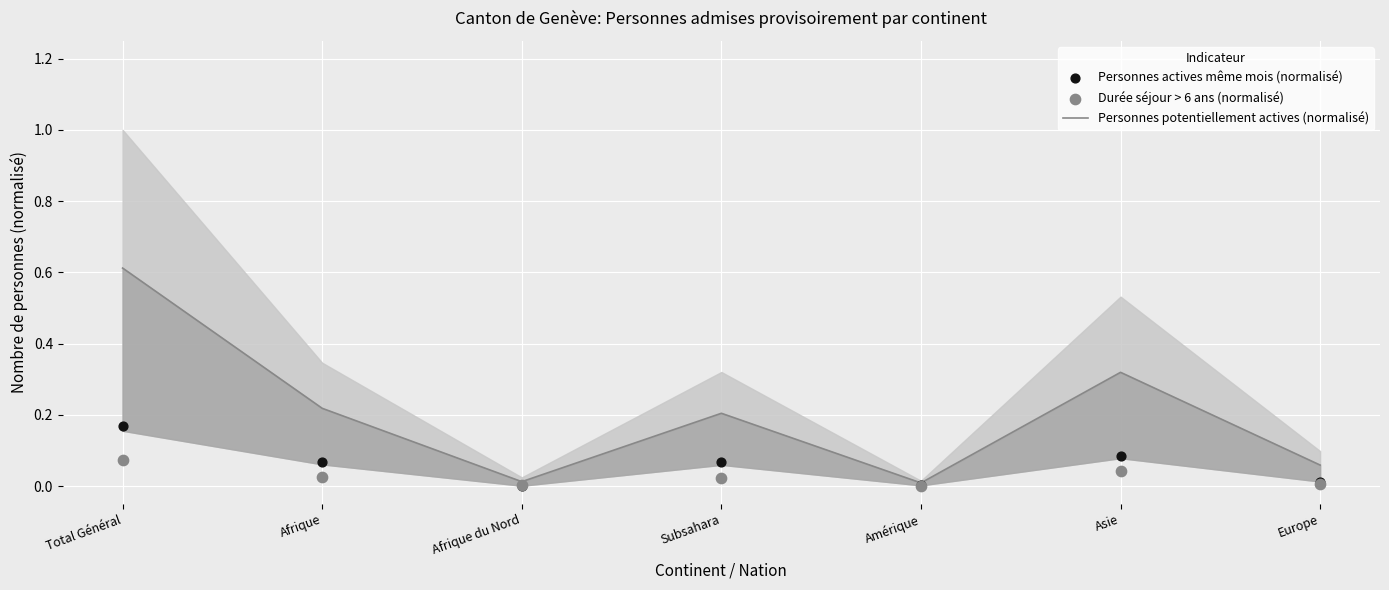

At how many categories does at least one series exceed 0?

7